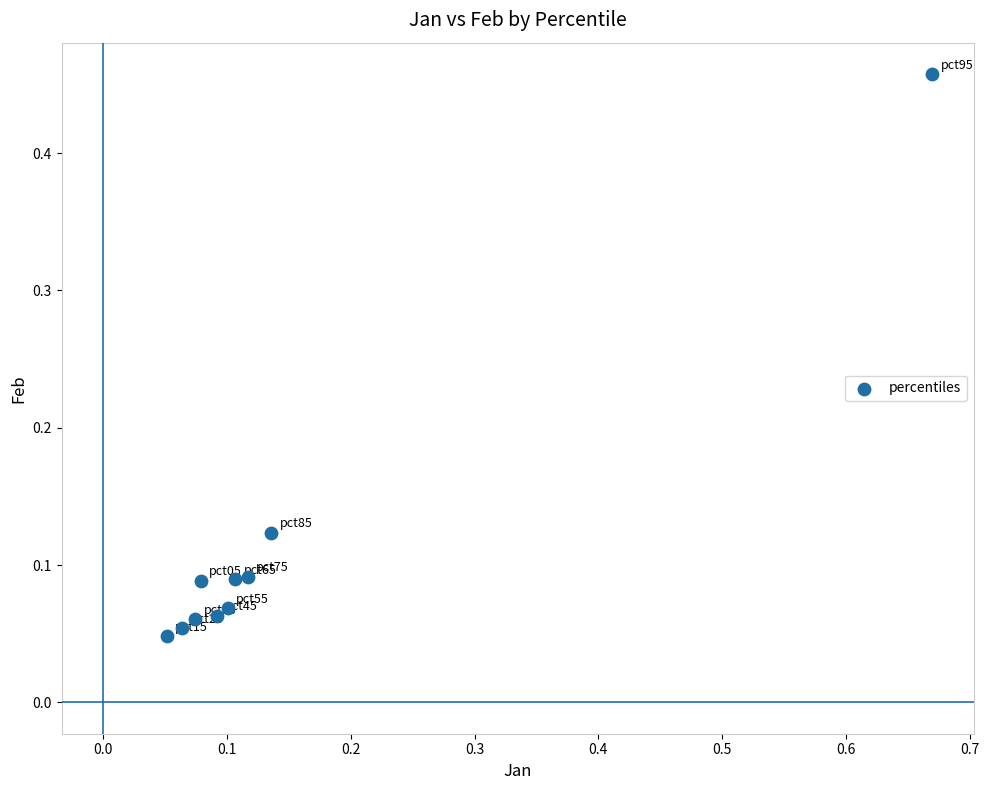

What is the range of X values (max minus min)?

0.6